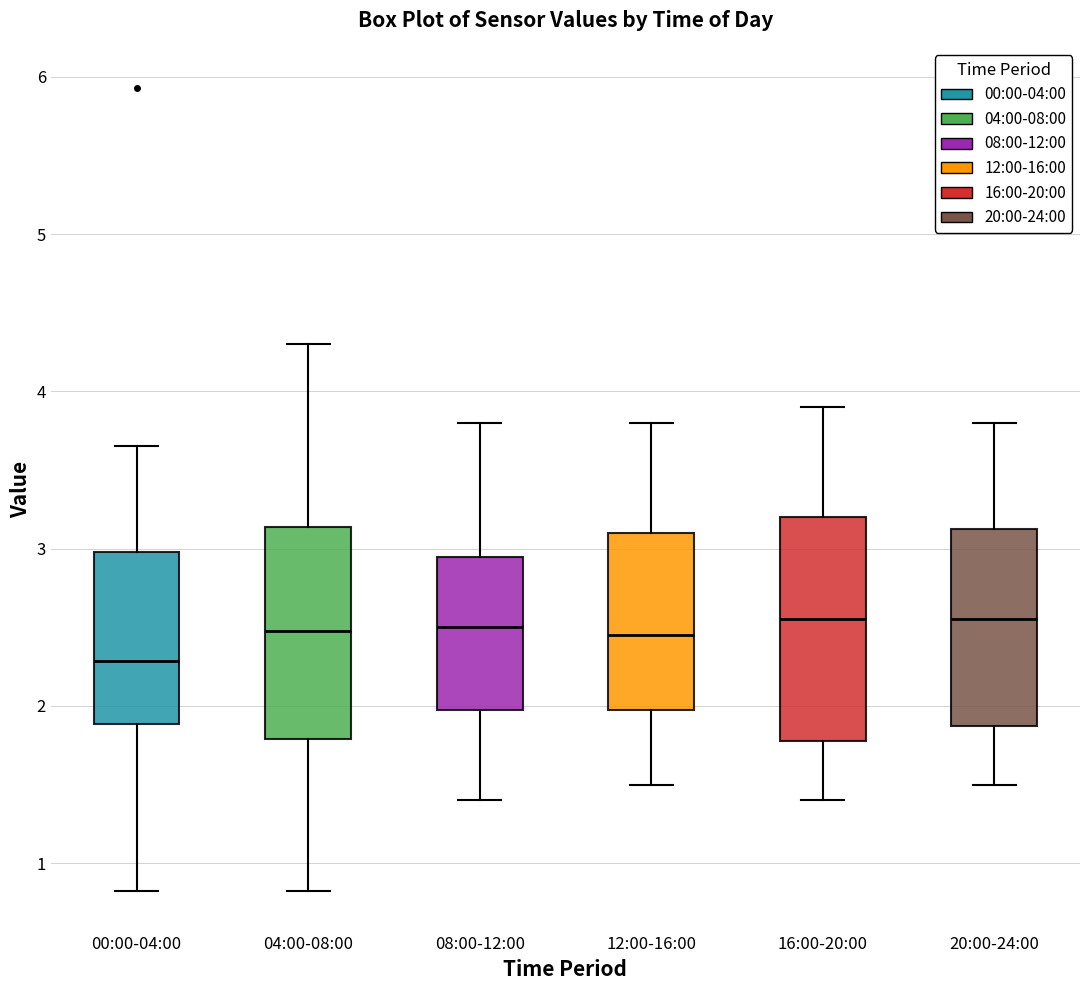

Where is the upper edge of the box for 20:00-24:00 on the y-axis? The values are not printed on the chart, so give them approximately, as read against the axis.

3.1